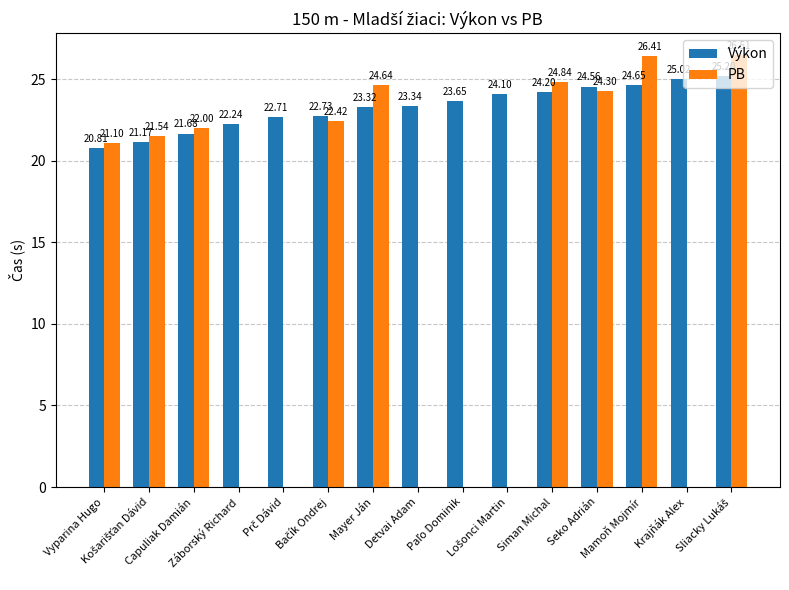

The value of Výkon at Mamoň Mojmír is 24.6. True or false?

True